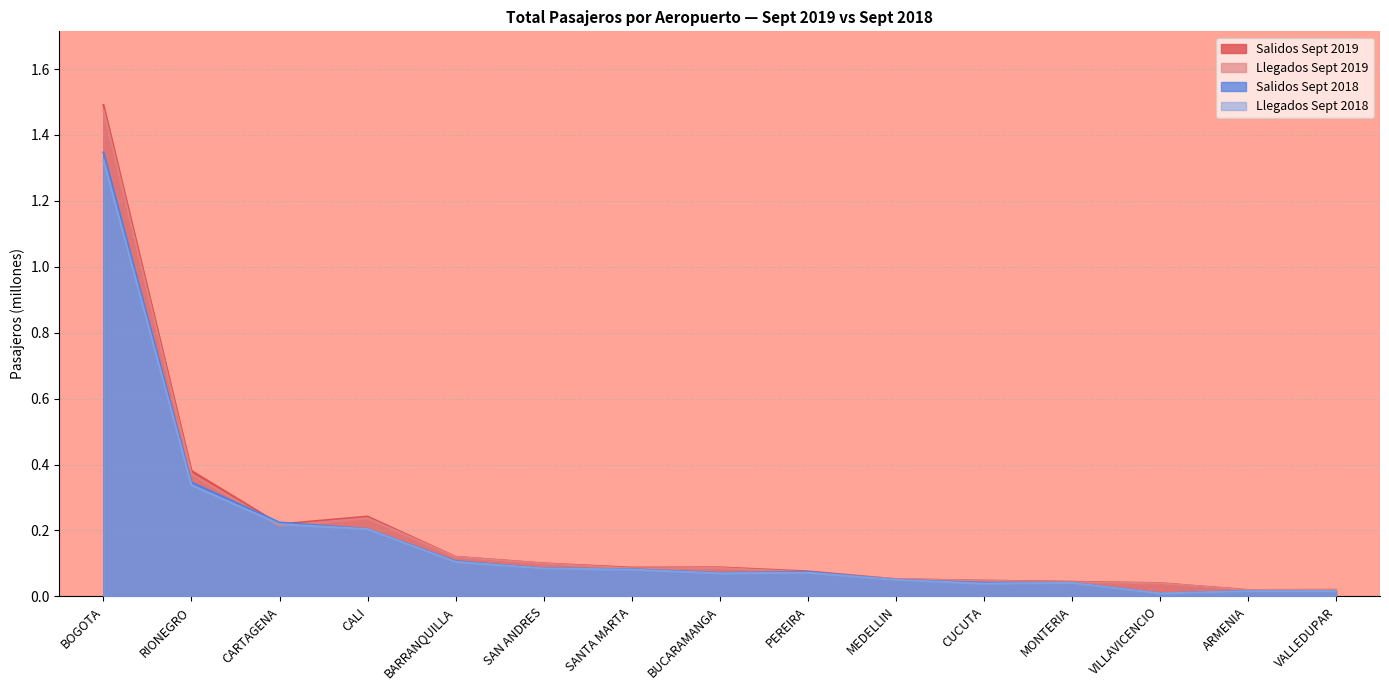

True or false: Salidos Sept 2018 has a value of 0.1 at SAN ANDRES.

True